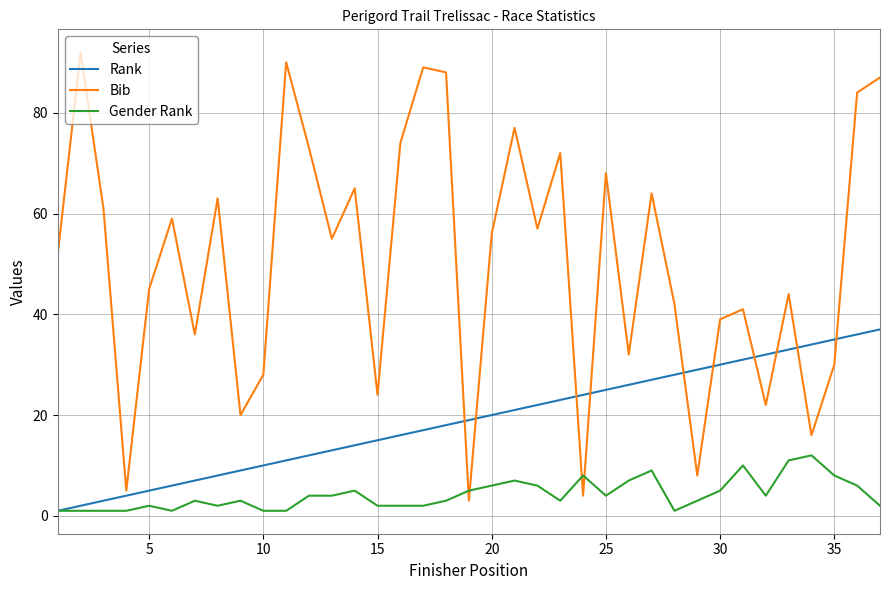

Which series has the largest total across all categories?

Bib